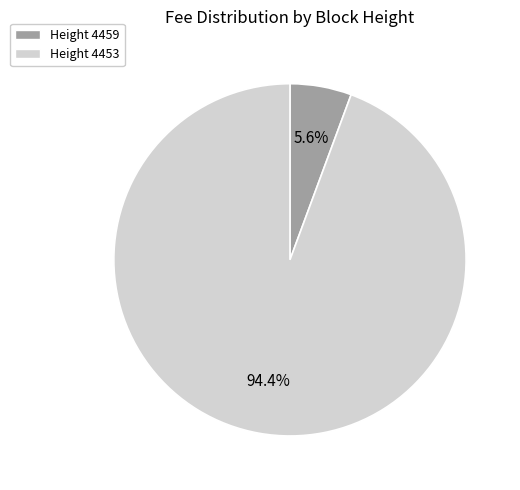

What is the largest slice in the pie chart?

Height 4453